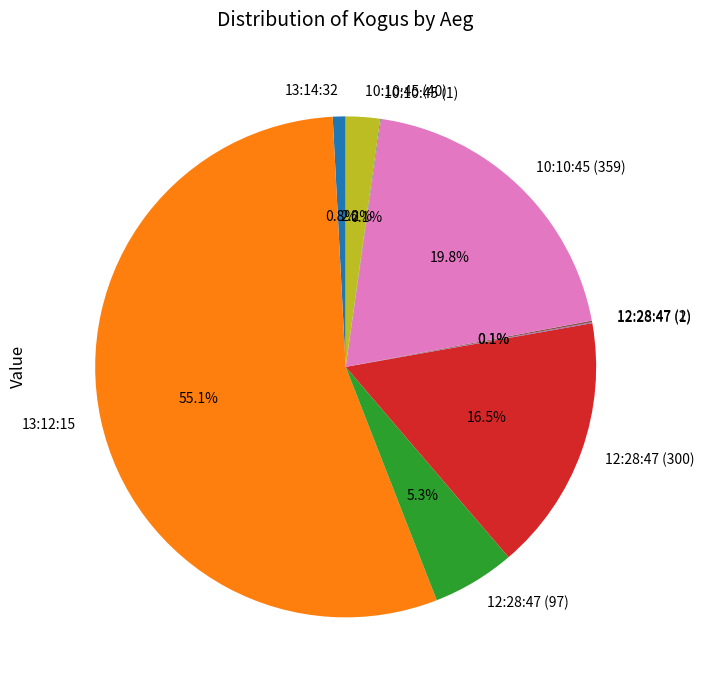

How much of the chart is everything except 13:14:32?

99.2%